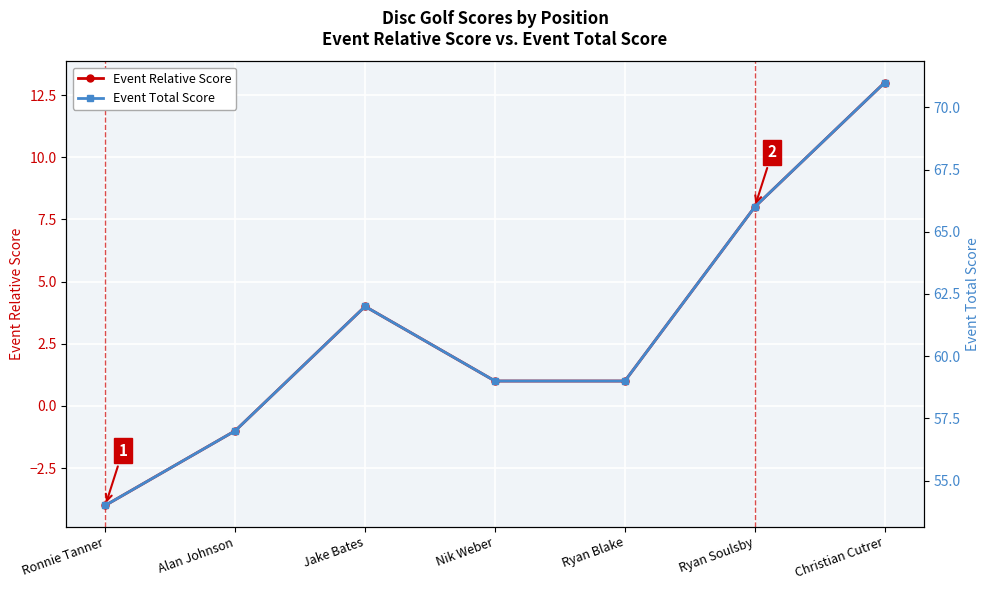

Reading left to right, transcribe all the data shown in this chart.

Event Relative Score: Ronnie Tanner=-4	Alan Johnson=-1	Jake Bates=4	Nik Weber=1	Ryan Blake=1	Ryan Soulsby=8	Christian Cutrer=13
Event Total Score: Ronnie Tanner=54	Alan Johnson=57	Jake Bates=62	Nik Weber=59	Ryan Blake=59	Ryan Soulsby=66	Christian Cutrer=71